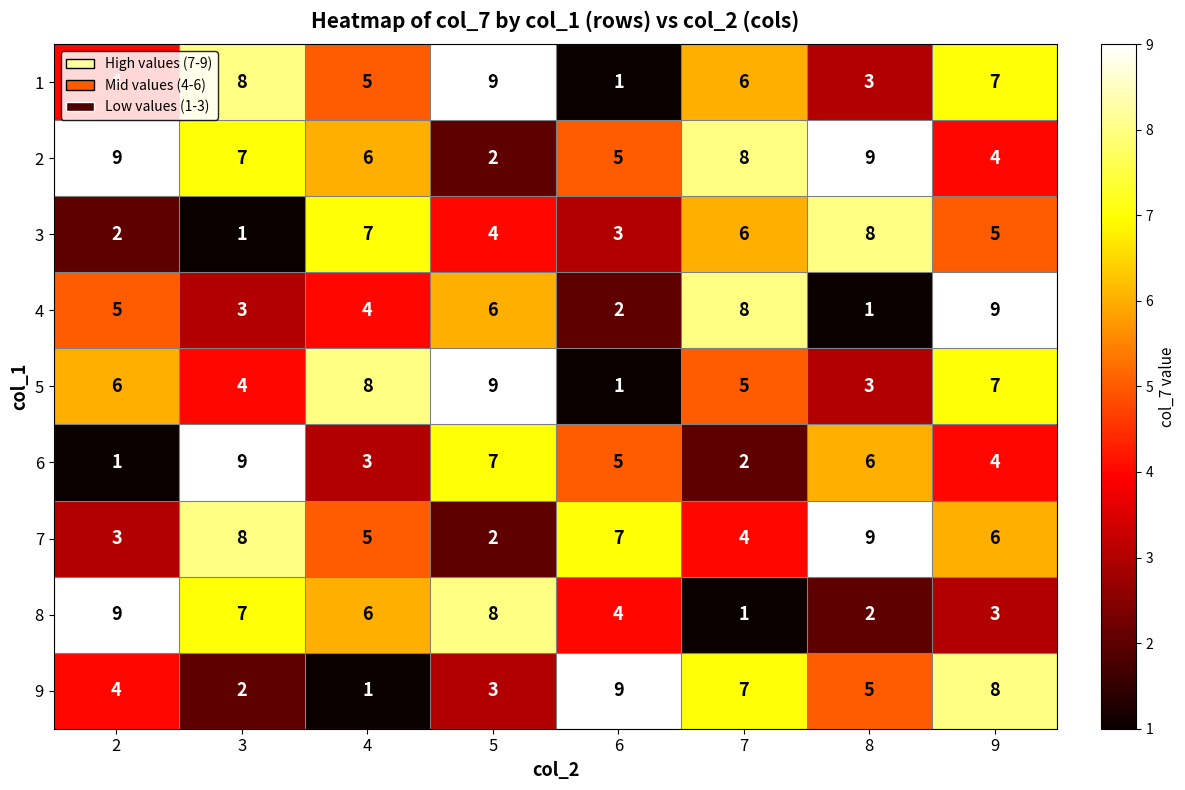

True or false: 6 has a value of 7 at 9.

False